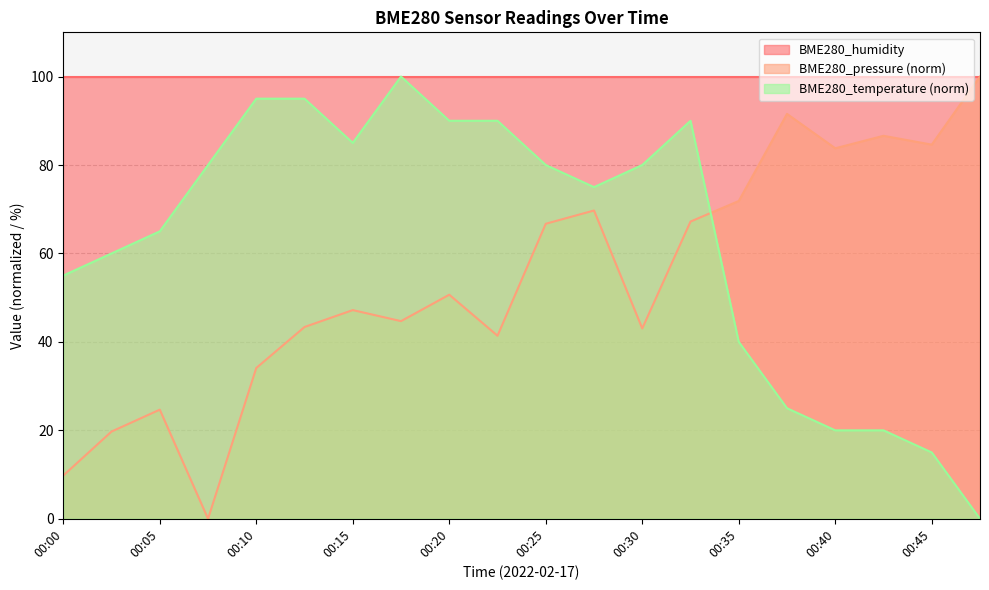

Is it true that BME280_humidity equals 62.9 at 00:40?

False